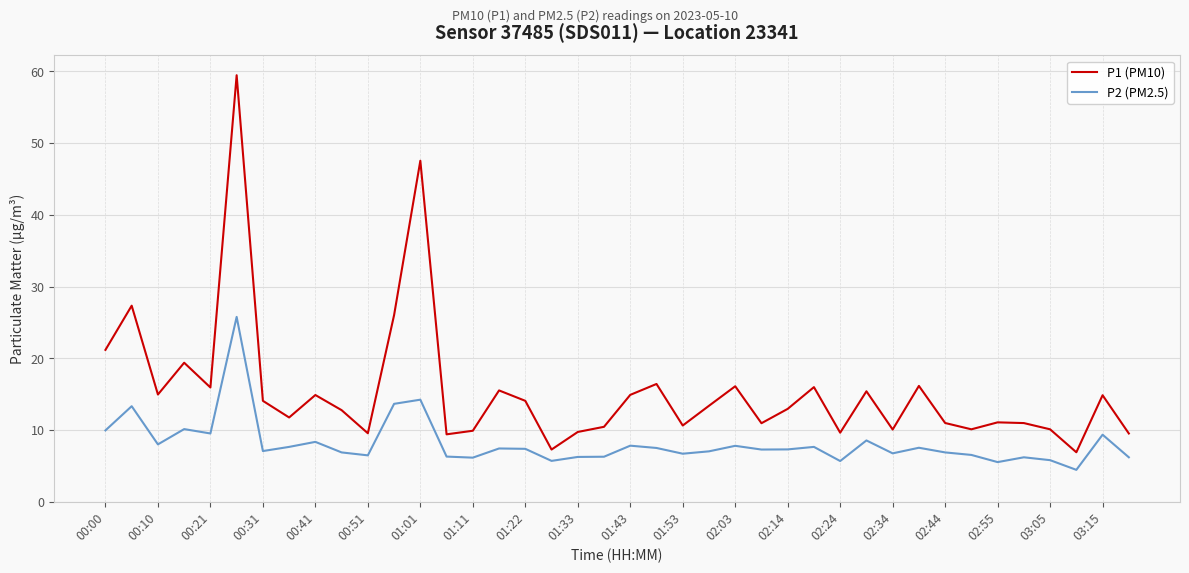

In P2 (PM2.5), how many points are higher than both neighbors (excluding endpoints)?

13